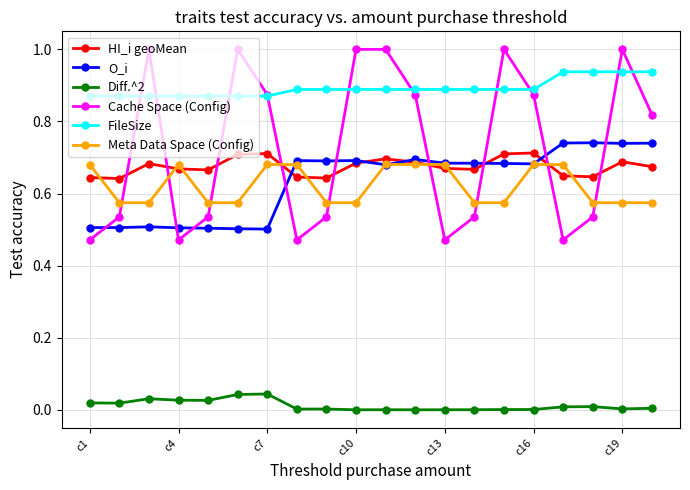

True or false: Meta Data Space (Config) has more than 2 points higher than both neighbors.

True